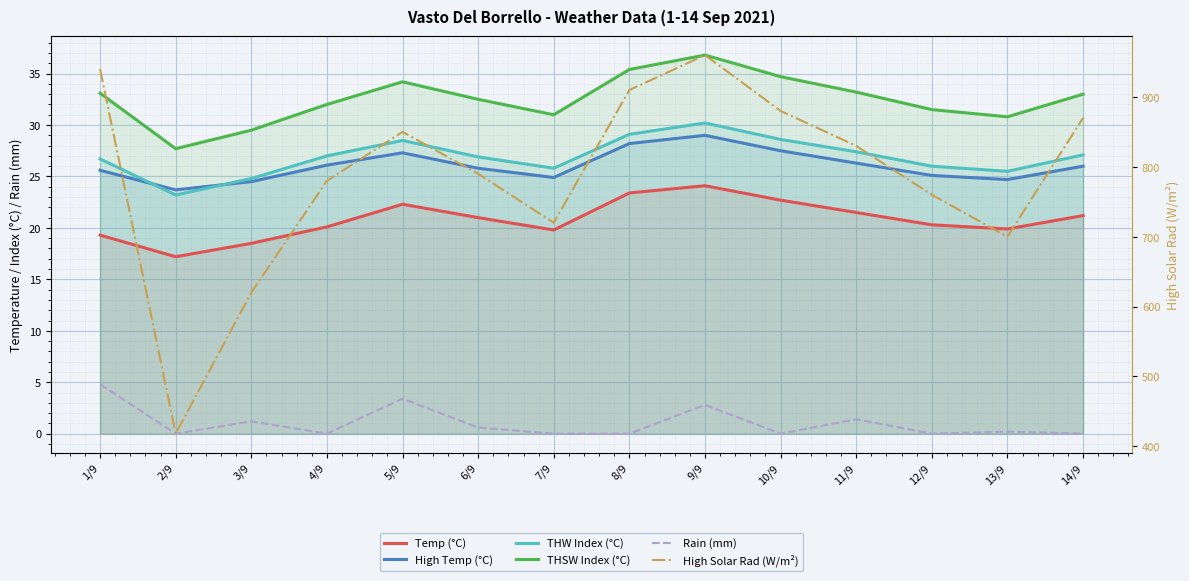

Which category has the lowest value across all series?

2/9